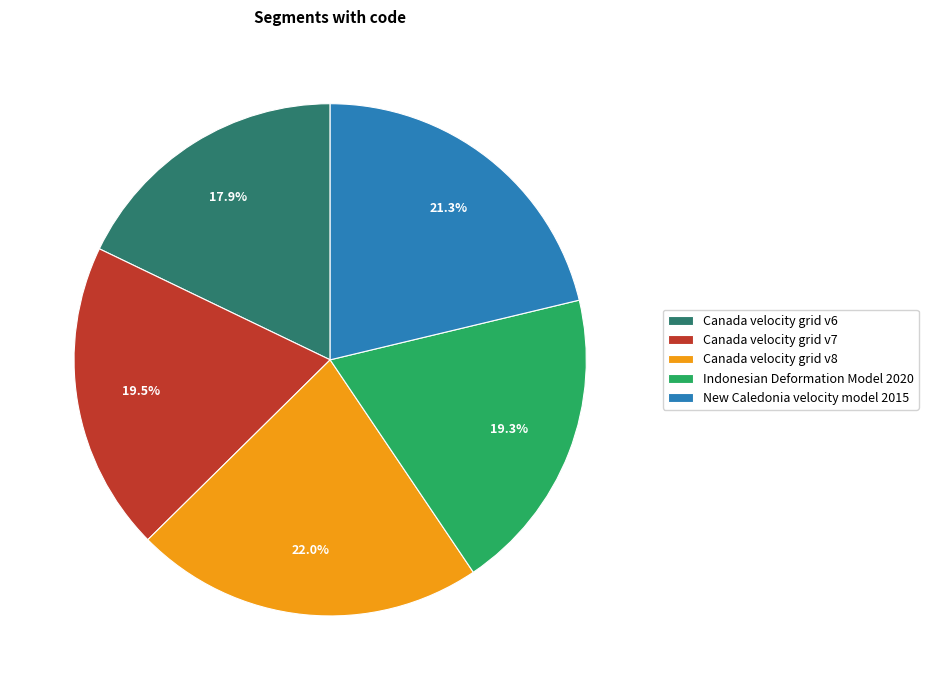

Is there any slice that represents more than half of the pie?

No